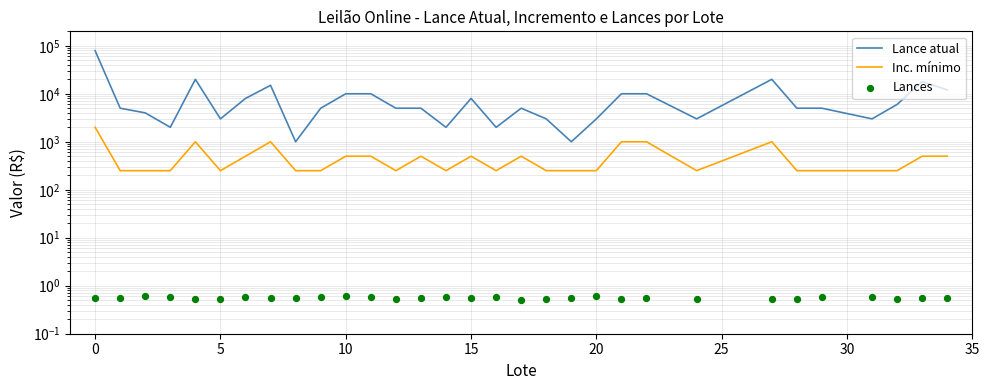

Which series has the largest total across all categories?

Lance atual